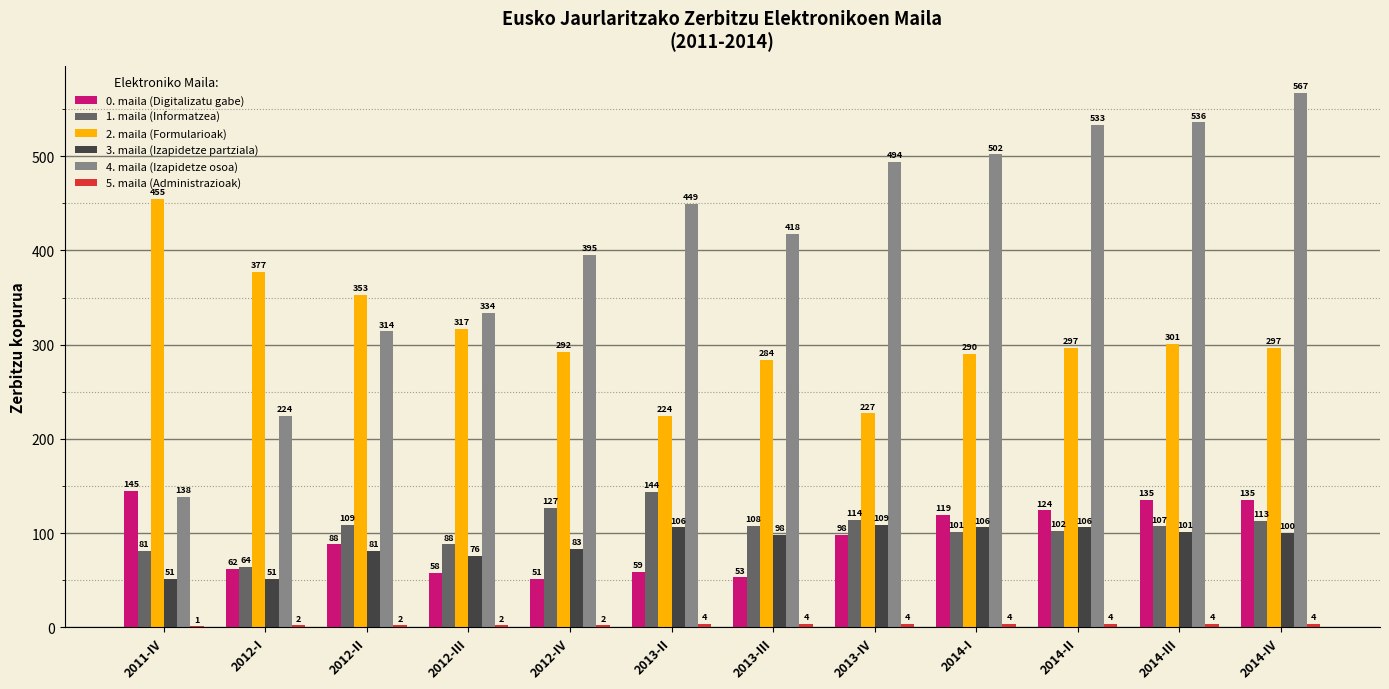

True or false: 1. maila (Informatzea) has a value of 81 at 2011-IV.

True